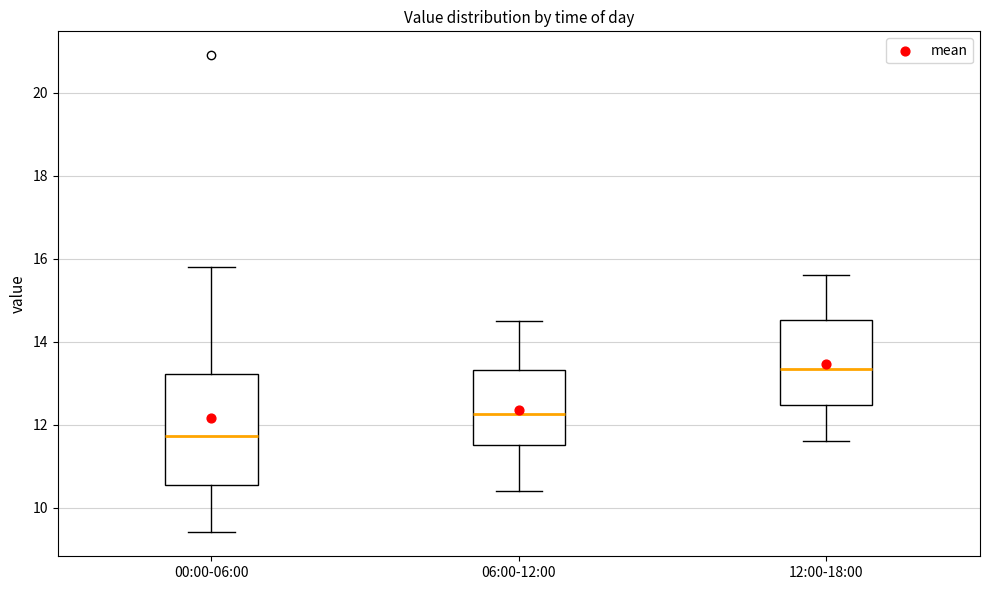

Which box's median line is the highest?

12:00-18:00